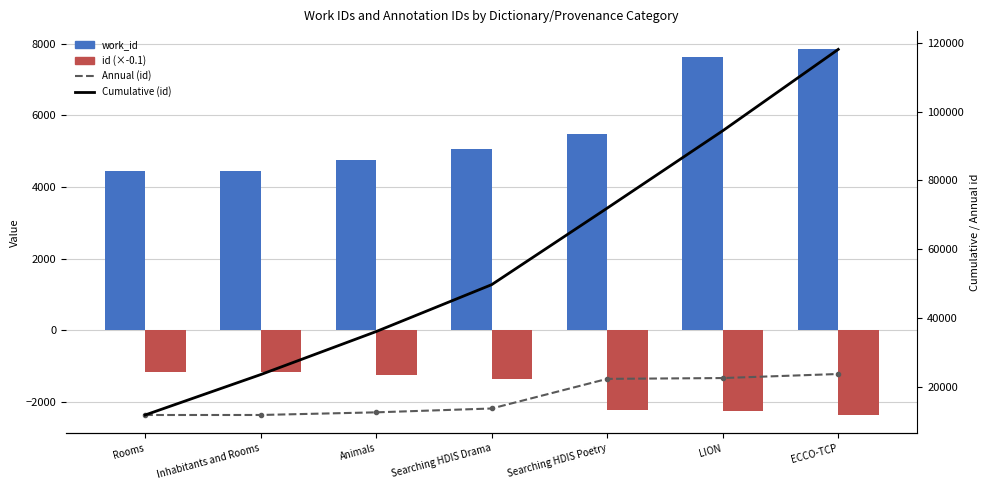

Which series has the largest total across all categories?

Cumulative (id)